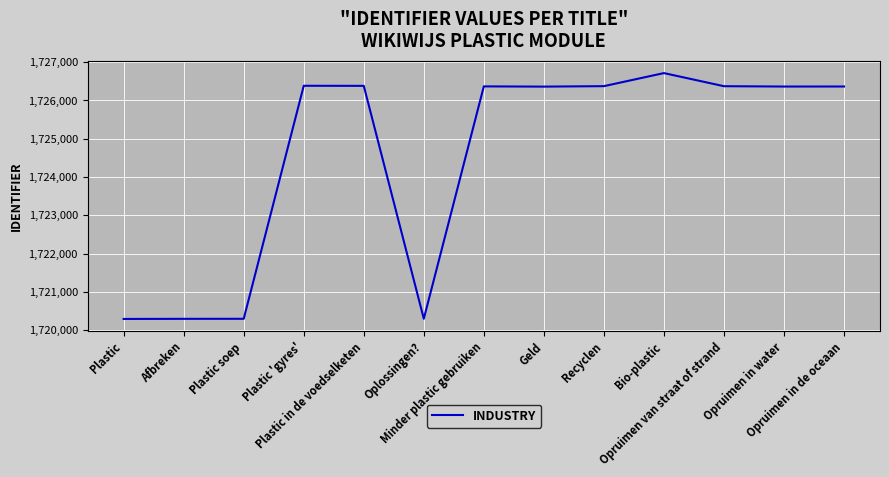

What is the greatest value displayed?

1726713